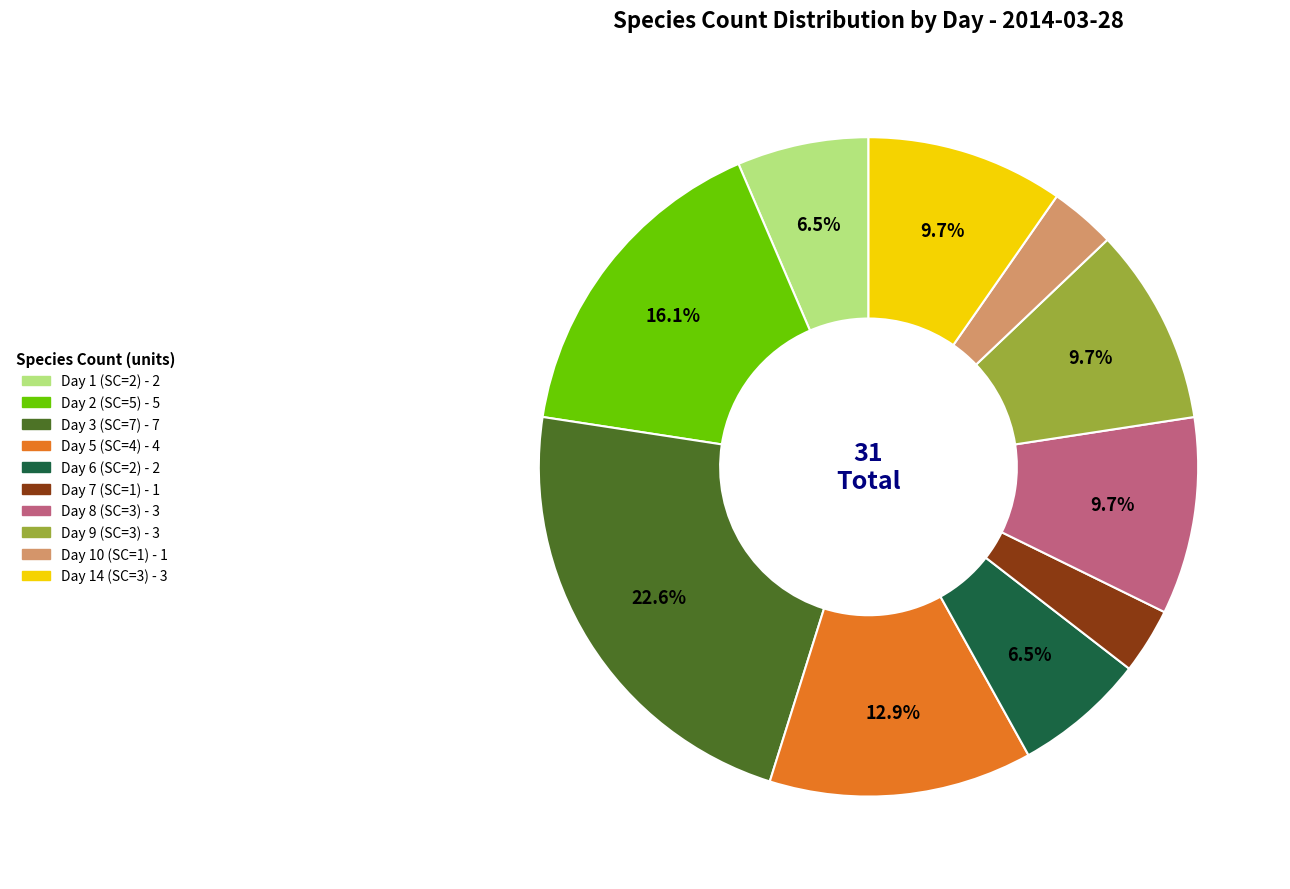

Is there a majority slice in this chart?

No